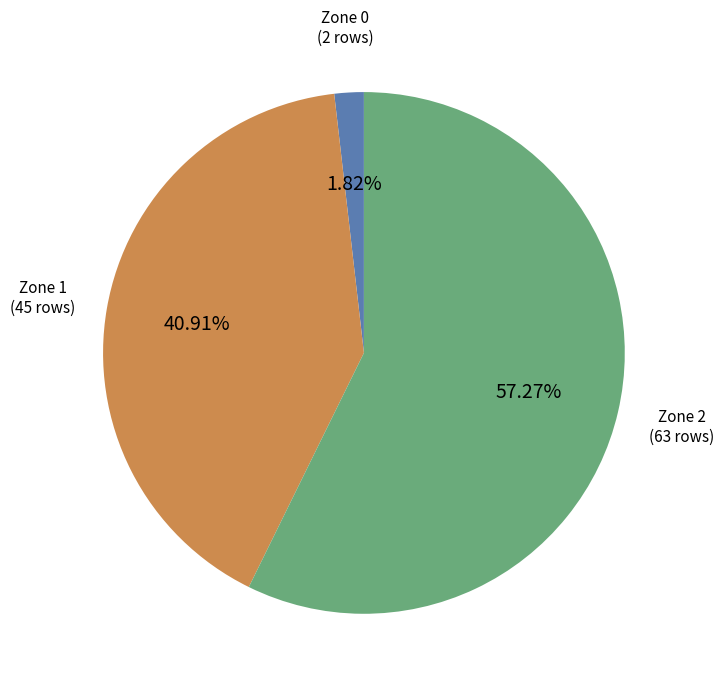

Is there a majority slice in this chart?

Yes